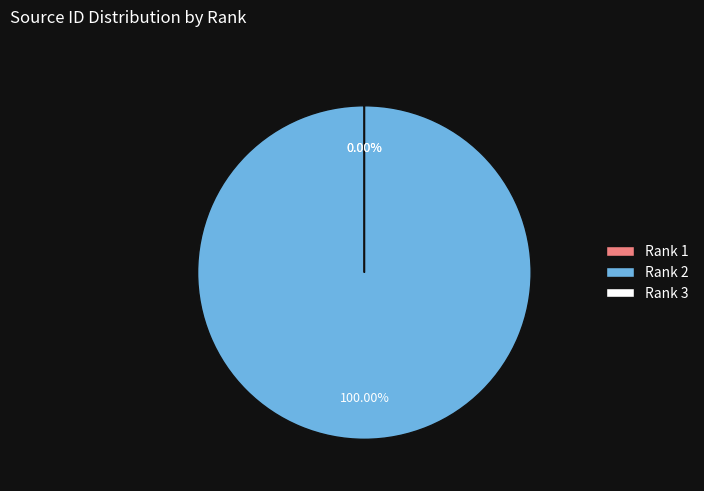

Combined, what portion of the pie is Rank 2 and Rank 3?

100.0%